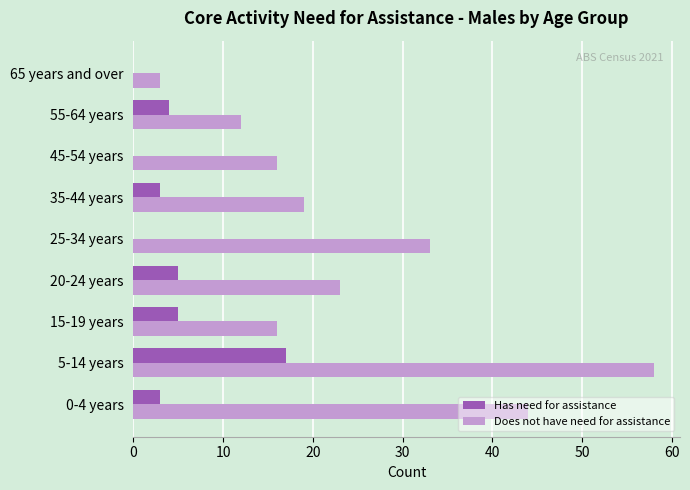

What is the sum of all Does not have need for assistance values?

224